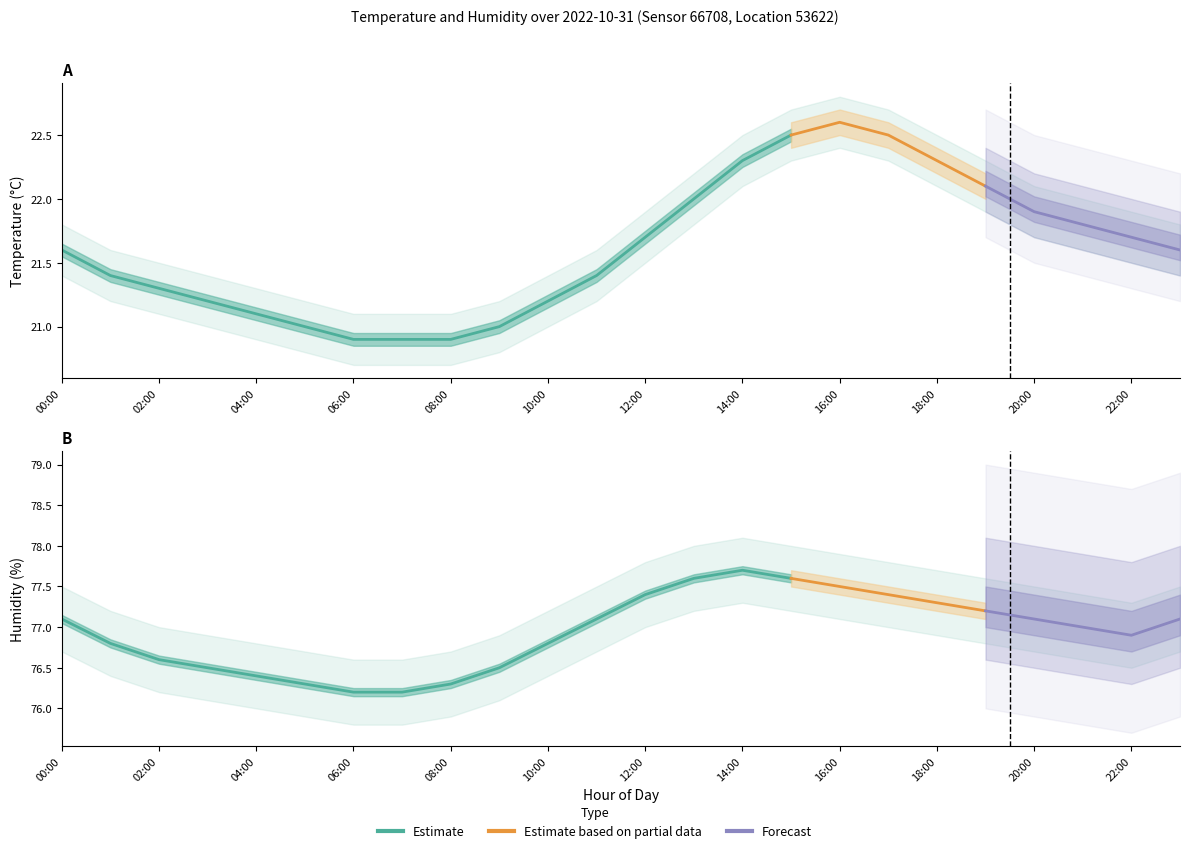

How many lines are shown in the chart?

6